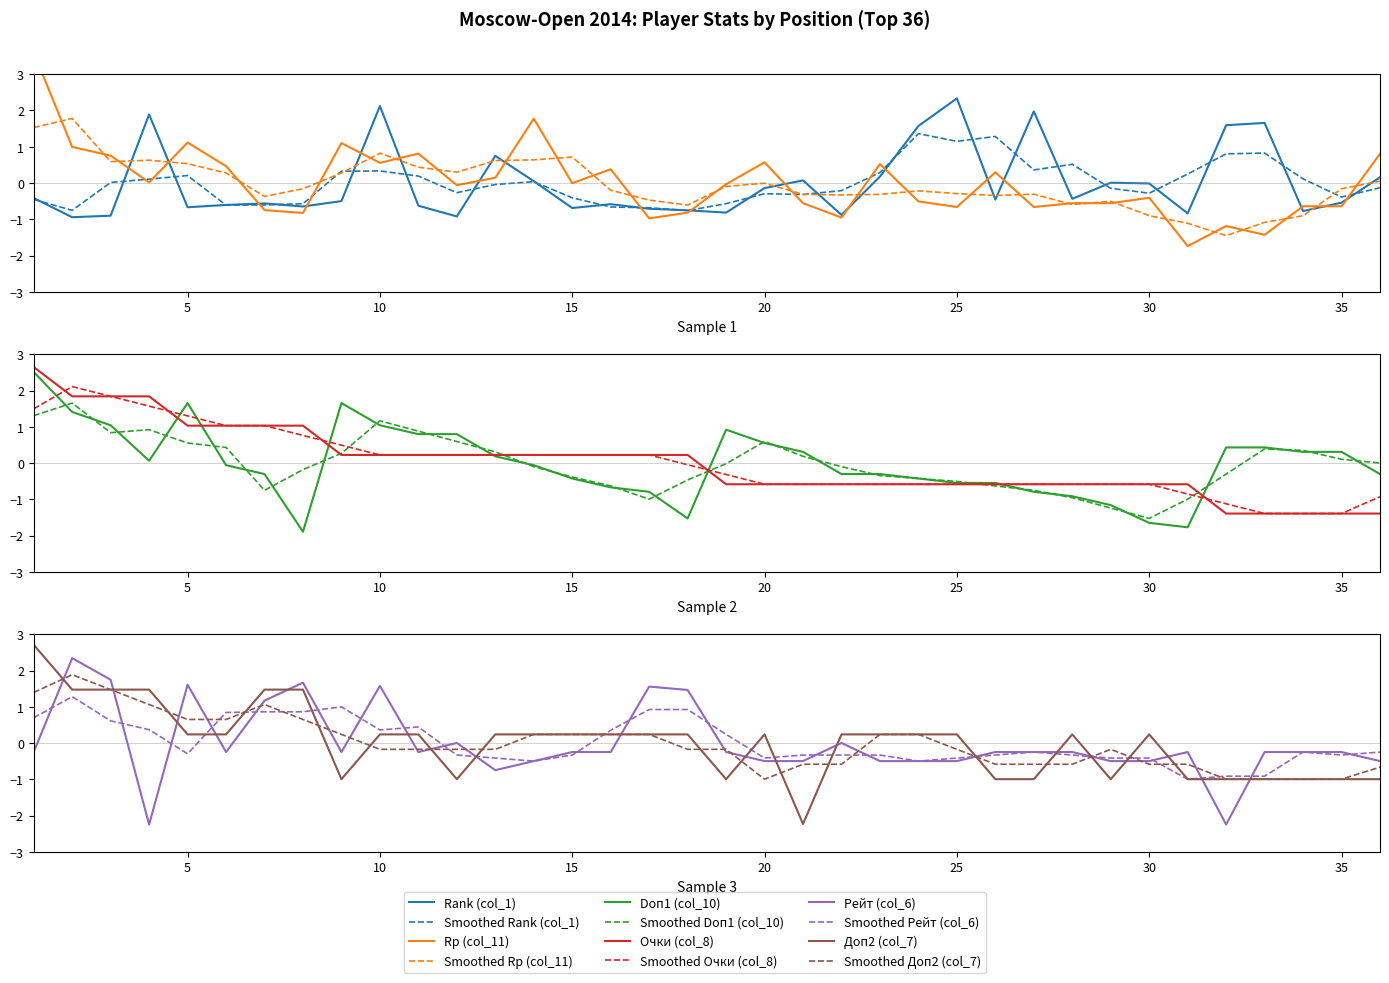

Where does the Doп1 (col_10) series first go above 0?

1